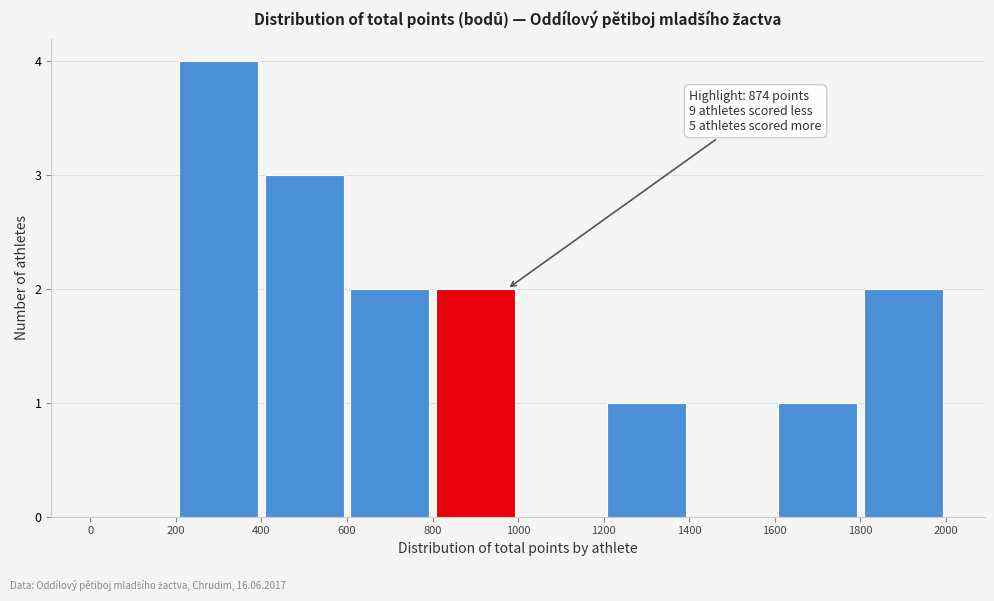

Over which range of the x-axis is the bar tallest?

200 to 400